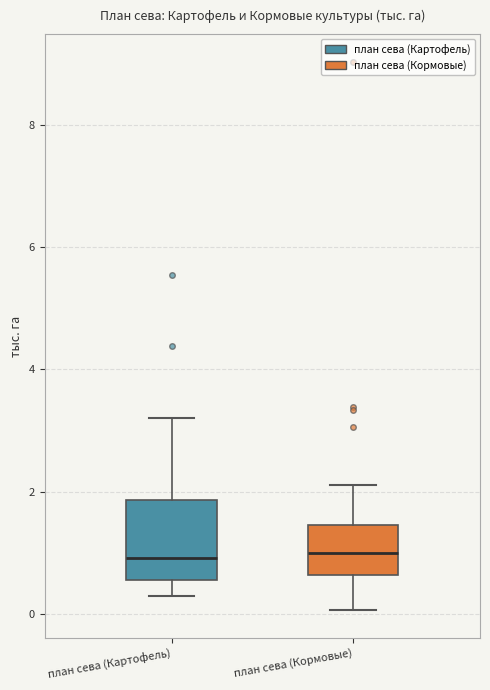

Where does the lower whisker of the box for план сева (Кормовые) end on the y-axis? The values are not printed on the chart, so give them approximately, as read against the axis.

0.0